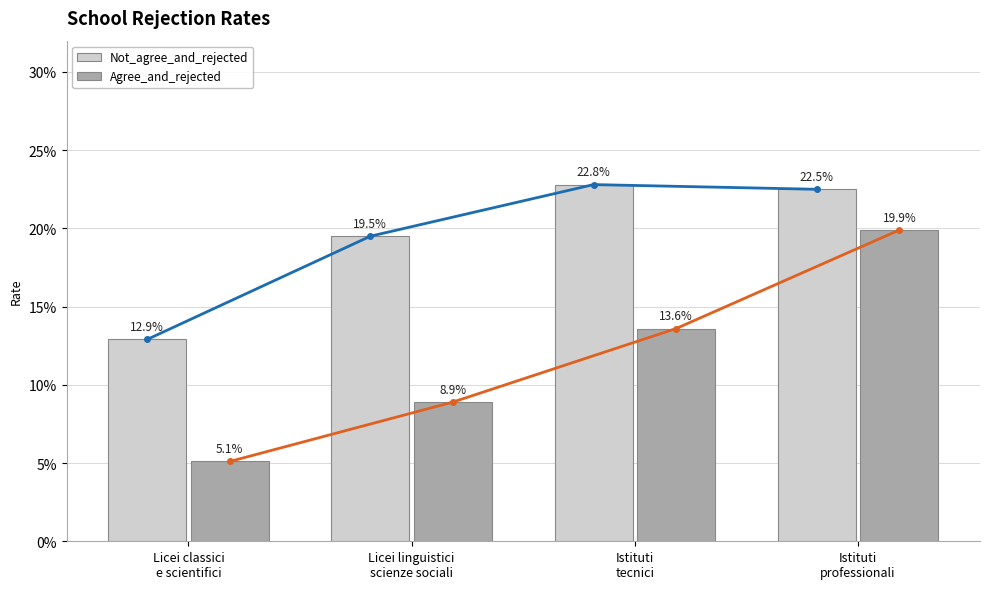

Between Licei classici
e scientifici and Istituti
tecnici, which series saw the biggest shift?

Not_agree_and_rejected